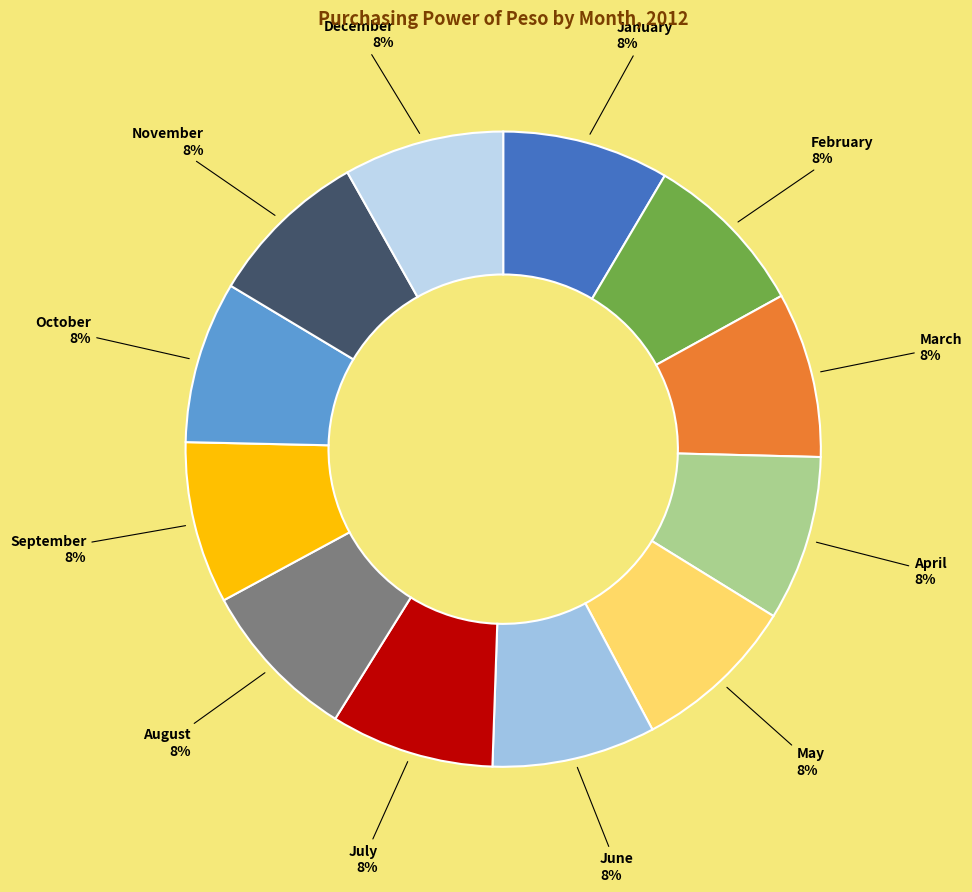

To the nearest percent, what is the average slice percentage?

8%